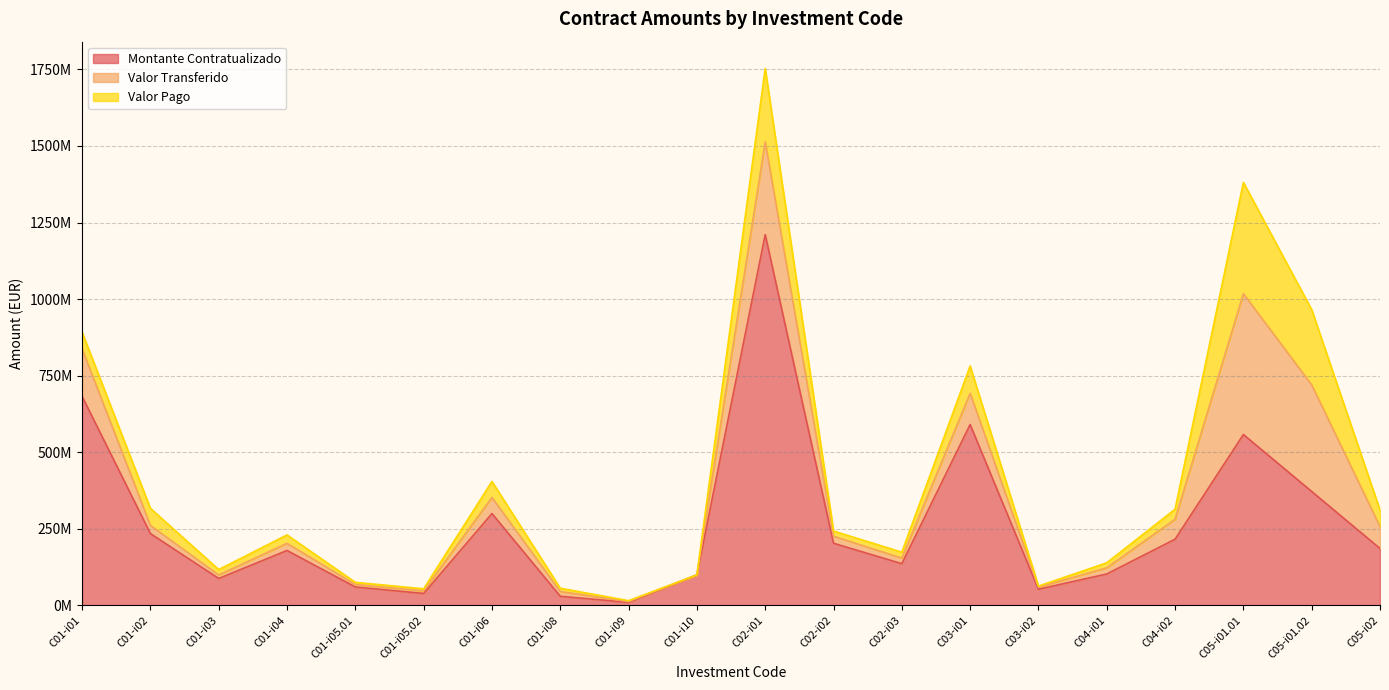

Where is Montante Contratualizado nearest to the value 610179007?

C03-i01